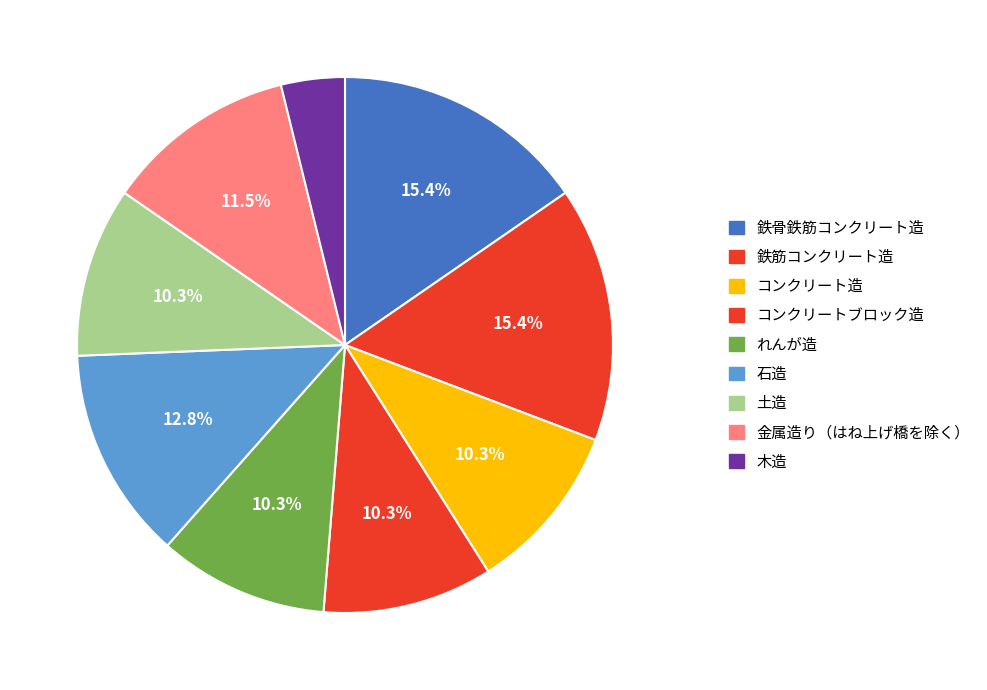

Is there any slice that represents more than half of the pie?

No